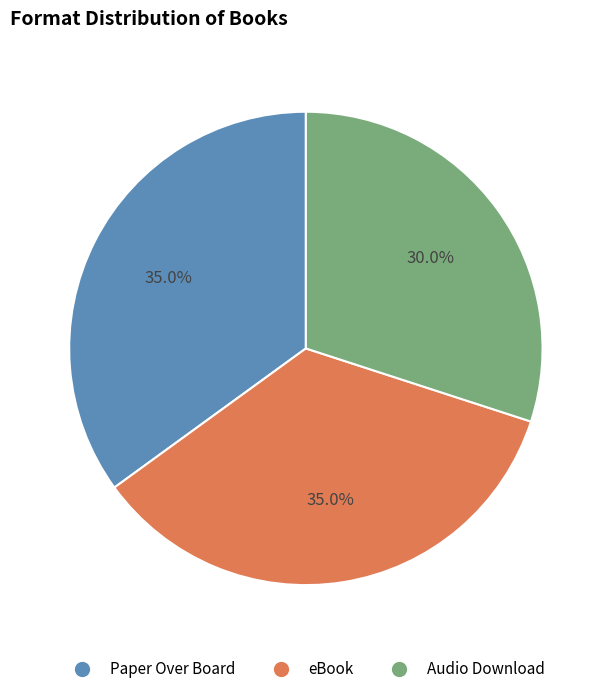

Do Paper Over Board and eBook together represent more than half of the pie?

Yes